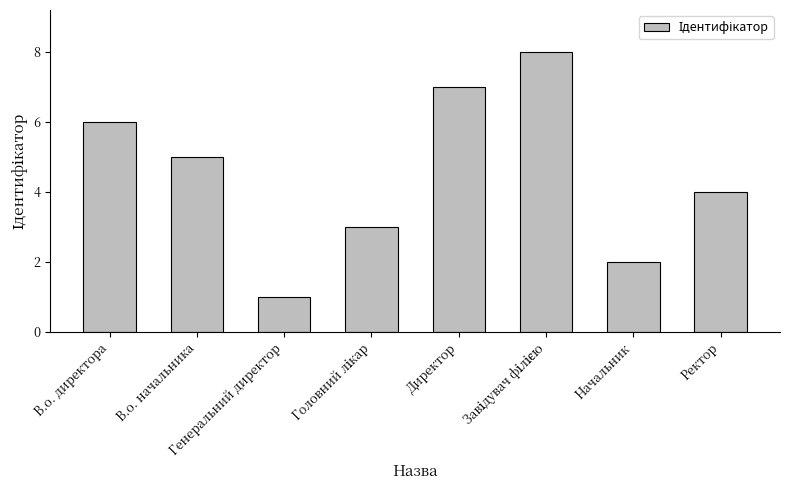

Reading left to right, list all the values displayed in this chart.

6	5	1	3	7	8	2	4